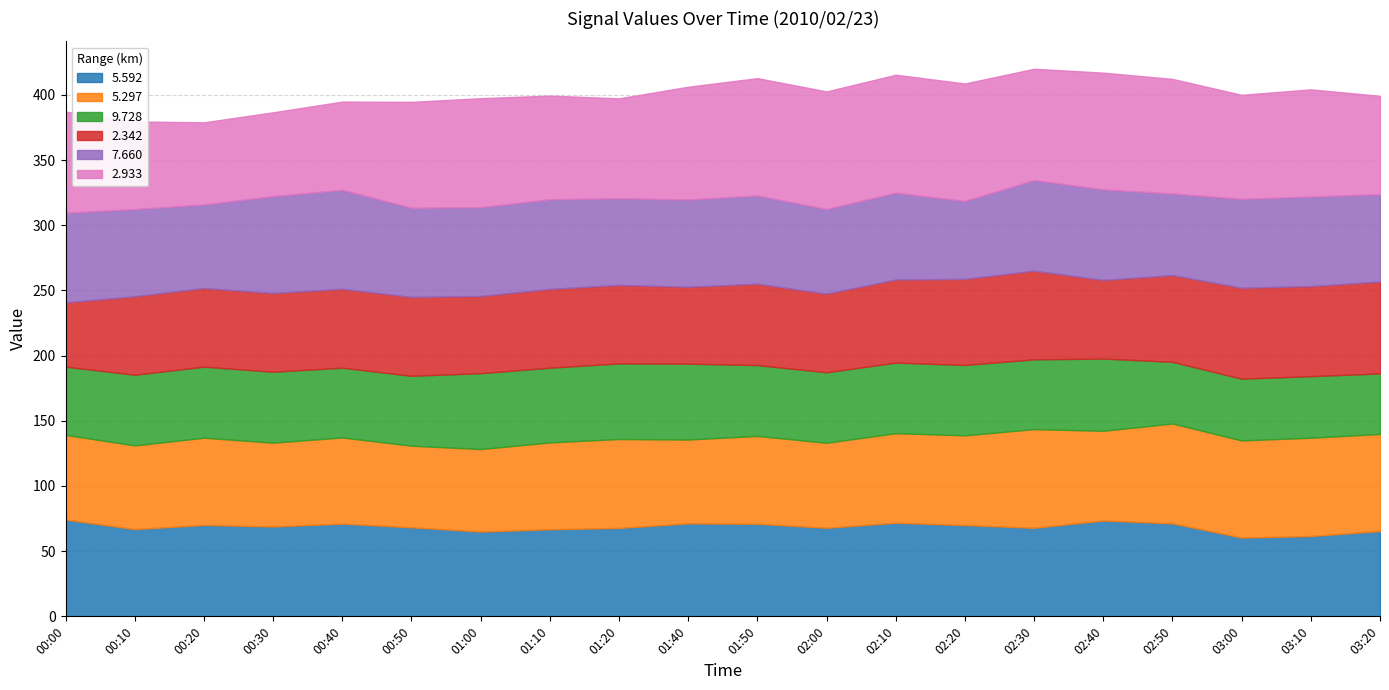

List the labels in order of   7.660 value, smallest first.

02:20, 02:50, 00:20, 02:00, 01:20, 02:10, 00:10, 01:40, 03:20, 01:50, 01:00, 03:00, 00:50, 00:00, 03:10, 01:10, 02:30, 02:40, 00:30, 00:40